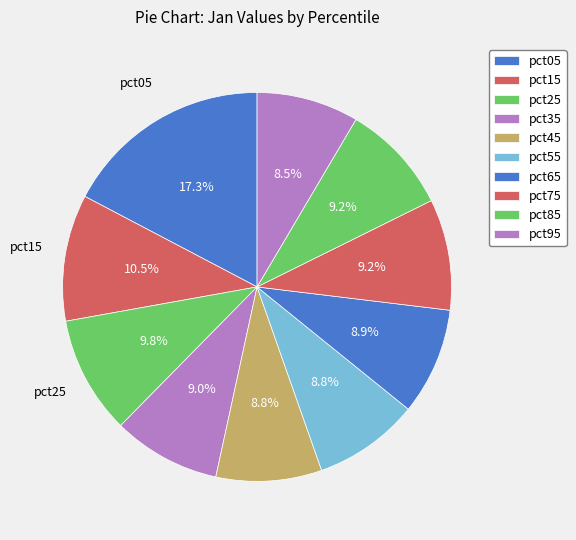

Do pct95 and pct45 together represent more than half of the pie?

No